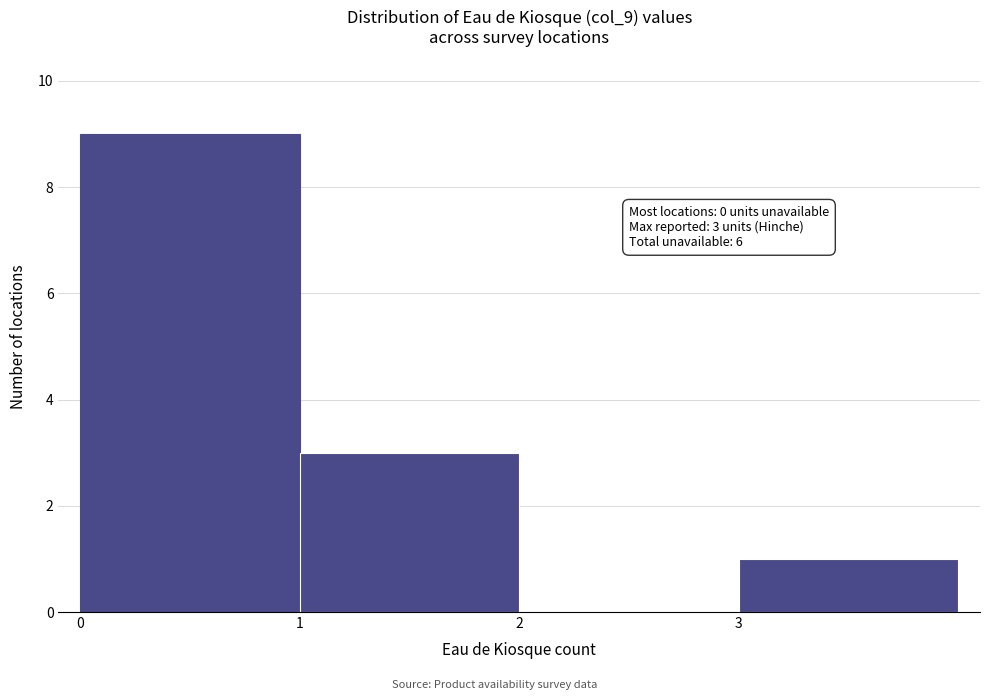

Which range on the x-axis has the tallest bar?

0 to 1